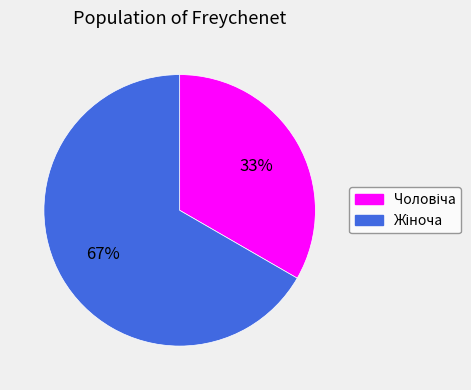

Is there a majority slice in this chart?

Yes